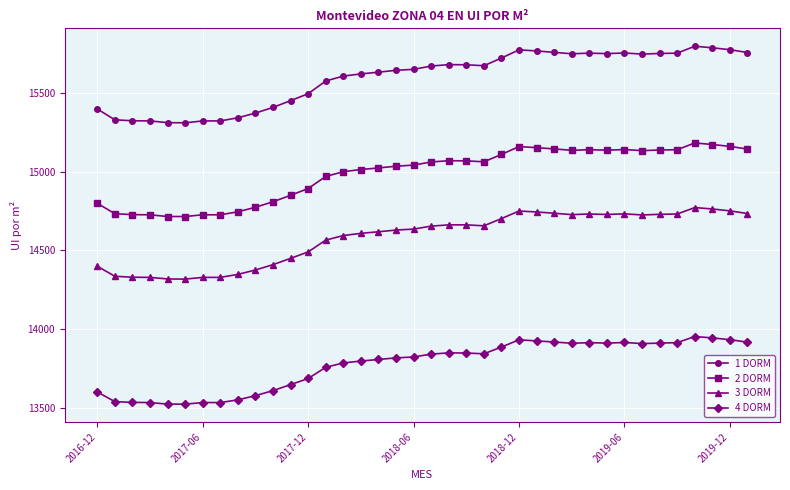

What is the difference between the maximum and second lowest values in the 1 DORM series?

486